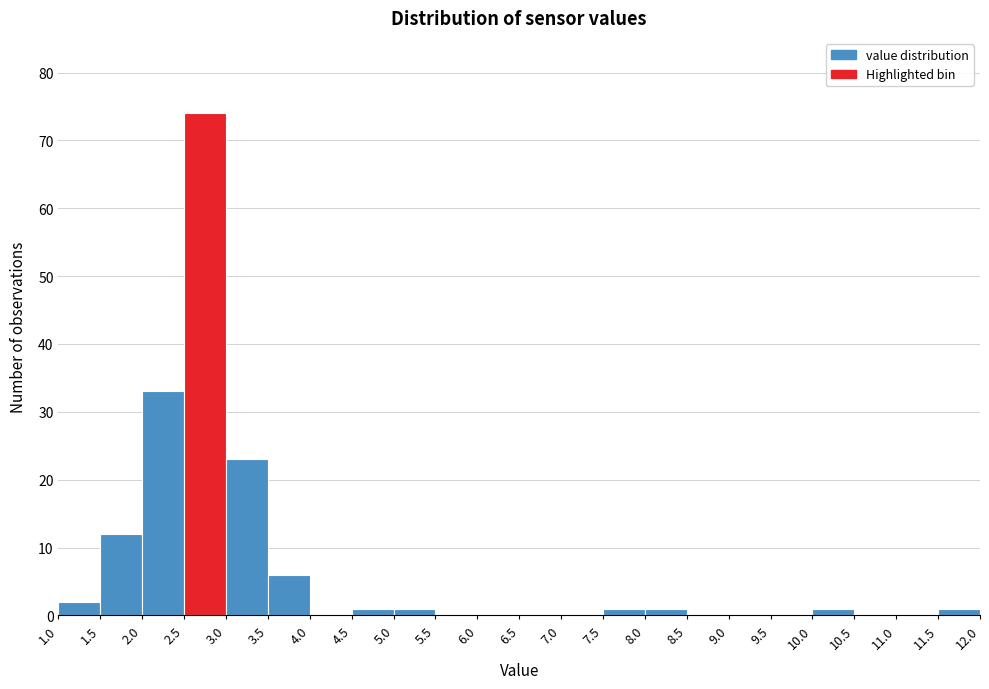

Which range on the x-axis has the tallest bar?

2.5 to 3.0